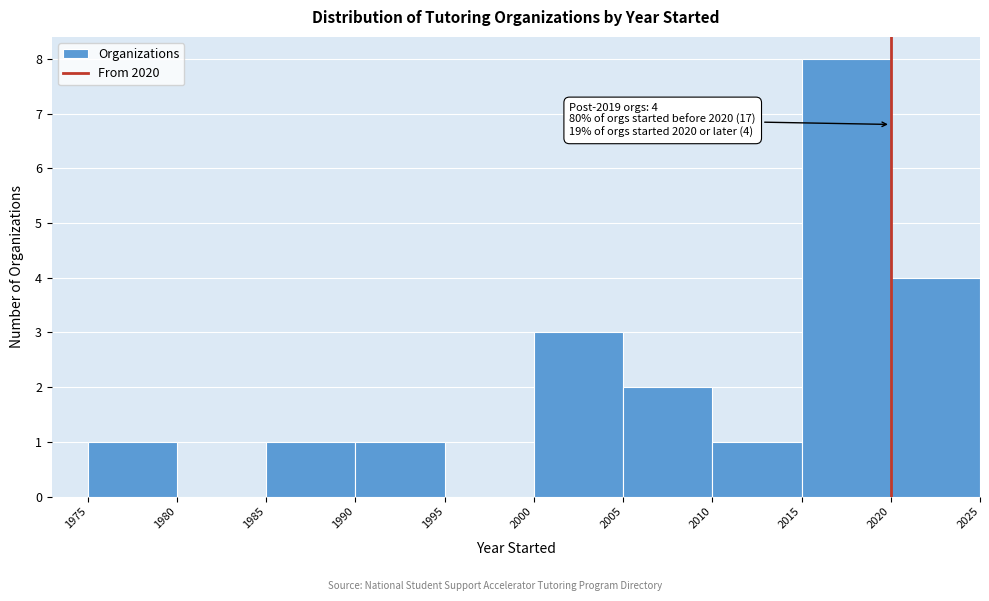

Over which range of the x-axis is the bar tallest?

2015 to 2020